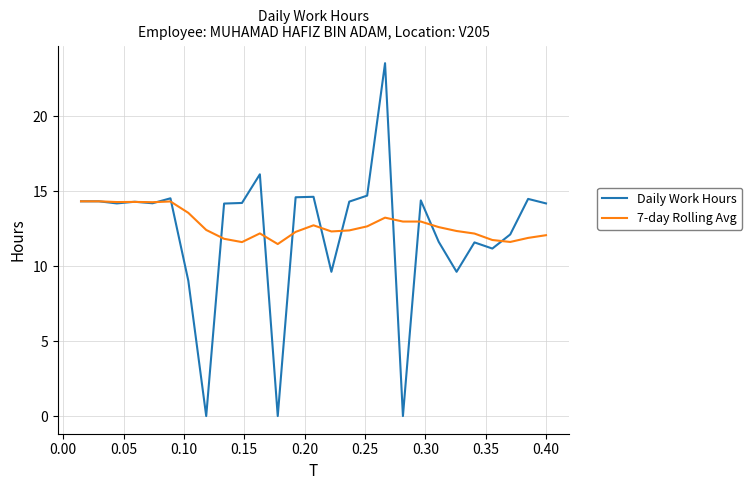

In Daily Work Hours, how many points are lower than both neighbors (excluding endpoints)?

8